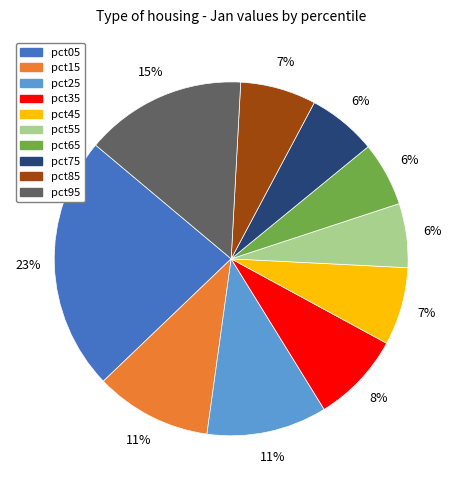

Count the number of slices in the pie.

10